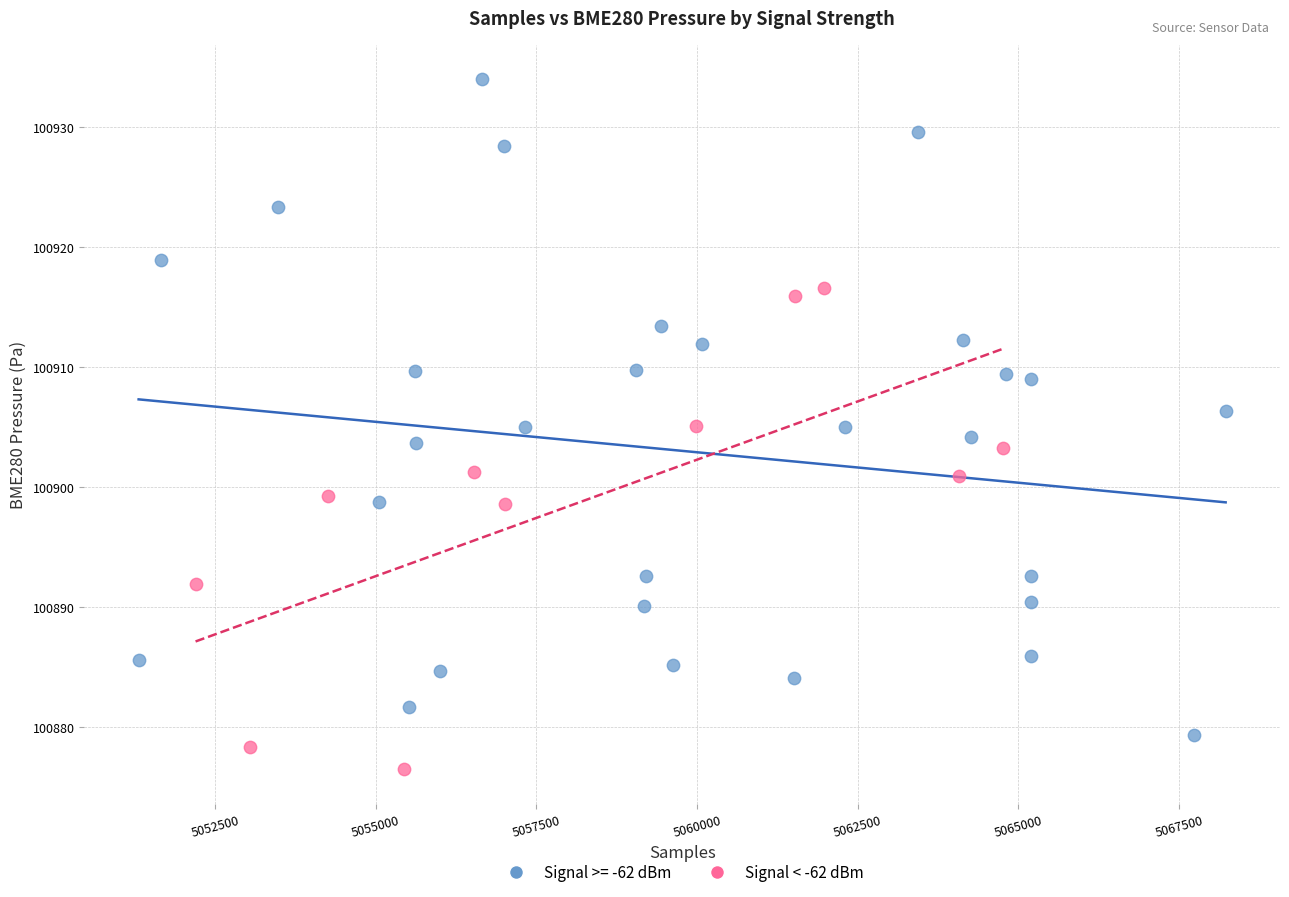

Which series has the widest spread of Y values?

Signal >= -62 dBm